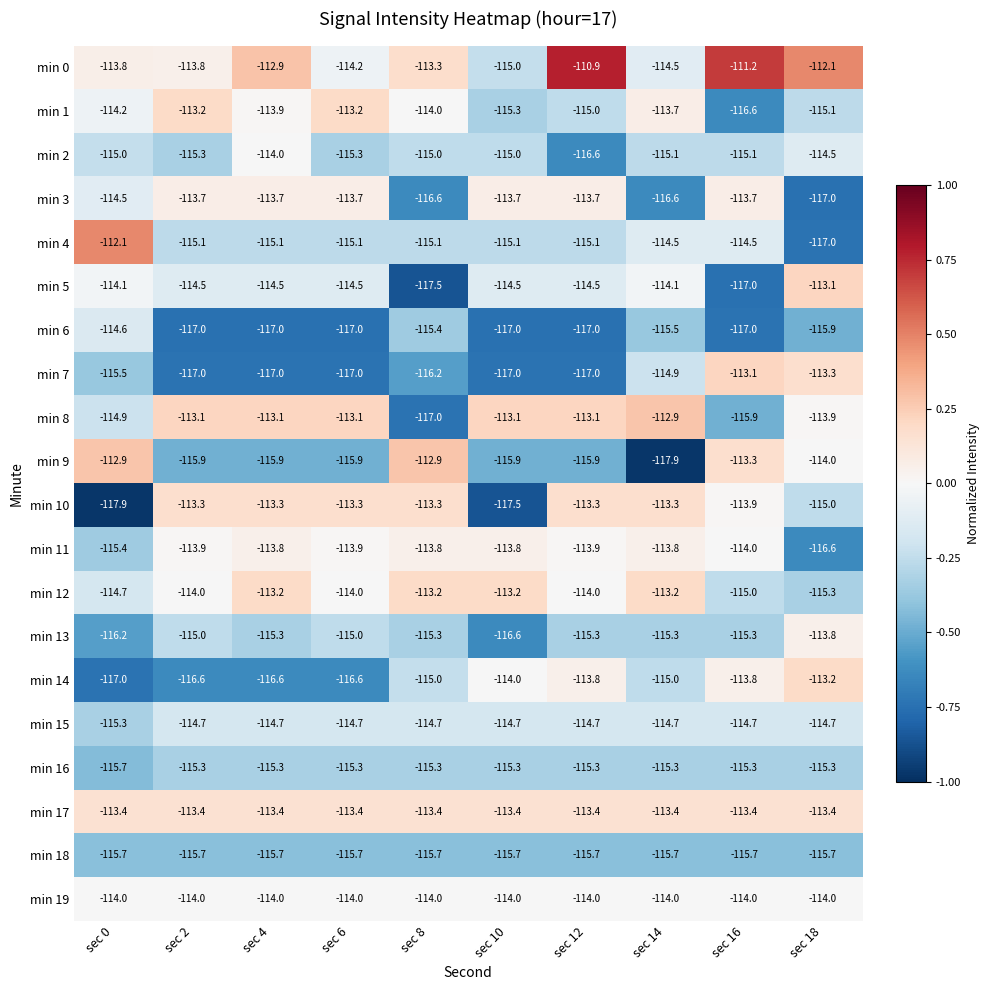

The value of min 9 at sec 14 is -117.9. True or false?

True